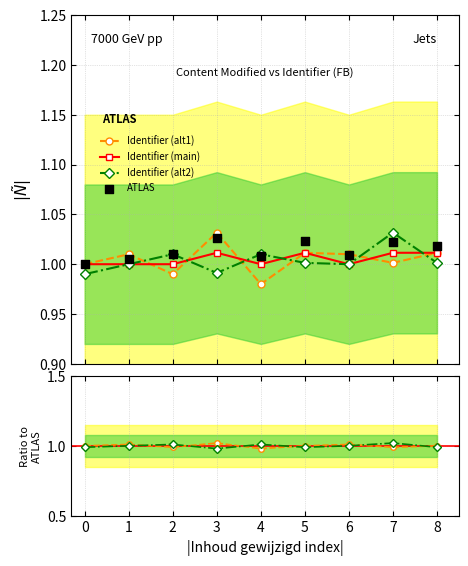

Is the value of Identifier (alt1) at 2 greater than the value of Identifier (alt2) at 5?

No